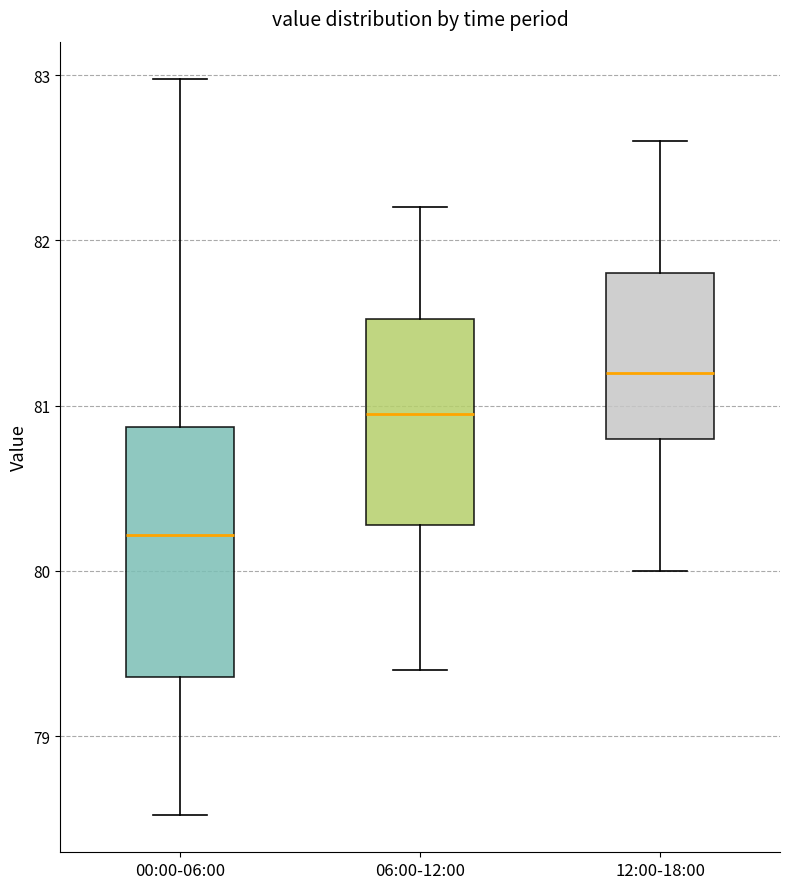

Reading left to right, read every box against the y-axis: the position of its median line, the range the box covers, and the ends of its whiskers. The values are not printed on the chart, so give them approximately, as read against the axis.

00:00-06:00: median 80.2, box 79.4 to 80.9, whiskers 78.5 to 83.0
06:00-12:00: median 81.0, box 80.3 to 81.5, whiskers 79.4 to 82.2
12:00-18:00: median 81.2, box 80.8 to 81.8, whiskers 80.0 to 82.6